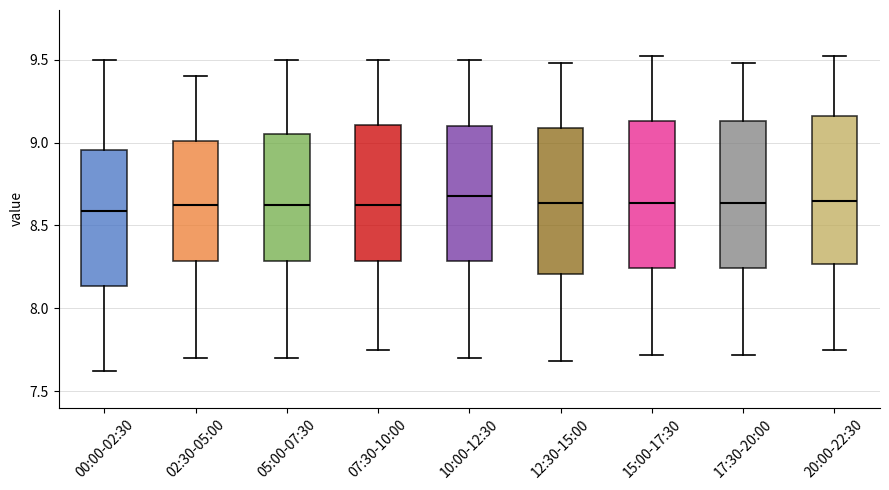

Reading left to right, read every box against the y-axis: the position of its median line, the range the box covers, and the ends of its whiskers. The values are not printed on the chart, so give them approximately, as read against the axis.

00:00-02:30: median 8.60, box 8.15 to 8.95, whiskers 7.60 to 9.50
02:30-05:00: median 8.65, box 8.30 to 9.00, whiskers 7.70 to 9.40
05:00-07:30: median 8.65, box 8.30 to 9.05, whiskers 7.70 to 9.50
07:30-10:00: median 8.65, box 8.30 to 9.10, whiskers 7.75 to 9.50
10:00-12:30: median 8.70, box 8.30 to 9.10, whiskers 7.70 to 9.50
12:30-15:00: median 8.65, box 8.20 to 9.10, whiskers 7.70 to 9.50
15:00-17:30: median 8.65, box 8.25 to 9.15, whiskers 7.70 to 9.50
17:30-20:00: median 8.65, box 8.25 to 9.15, whiskers 7.70 to 9.50
20:00-22:30: median 8.65, box 8.25 to 9.15, whiskers 7.75 to 9.50